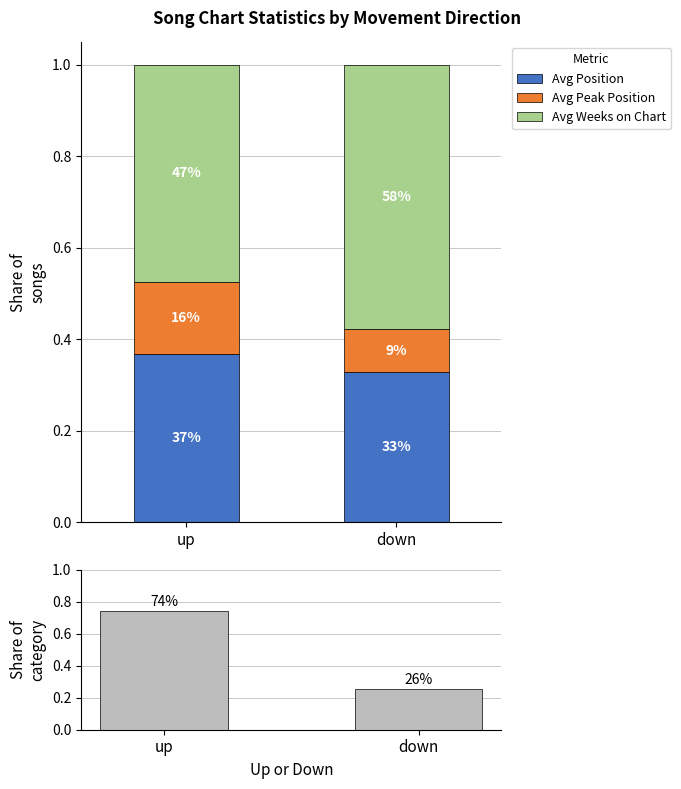

Rank the series at down from lowest to highest value.

Avg Peak Position, Count Share, Avg Position, Avg Weeks on Chart